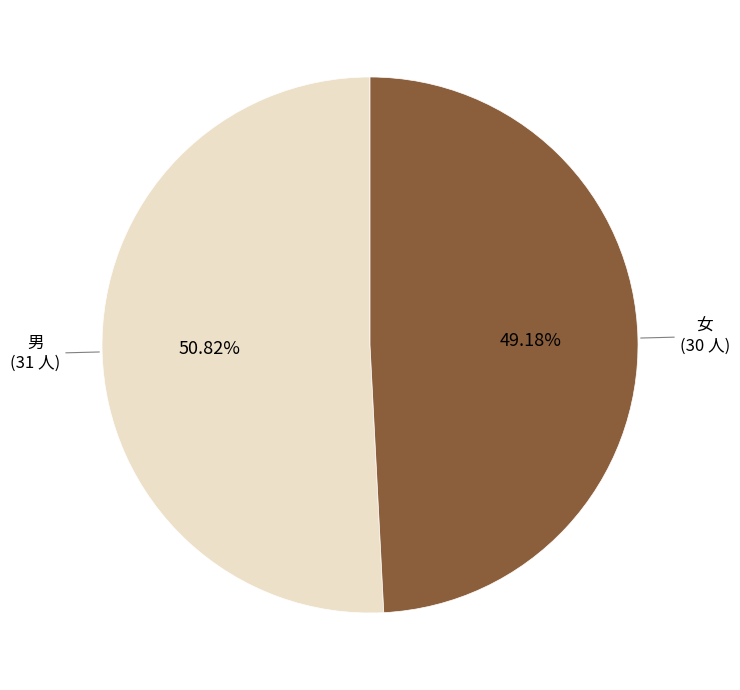

Is there a majority slice in this chart?

Yes